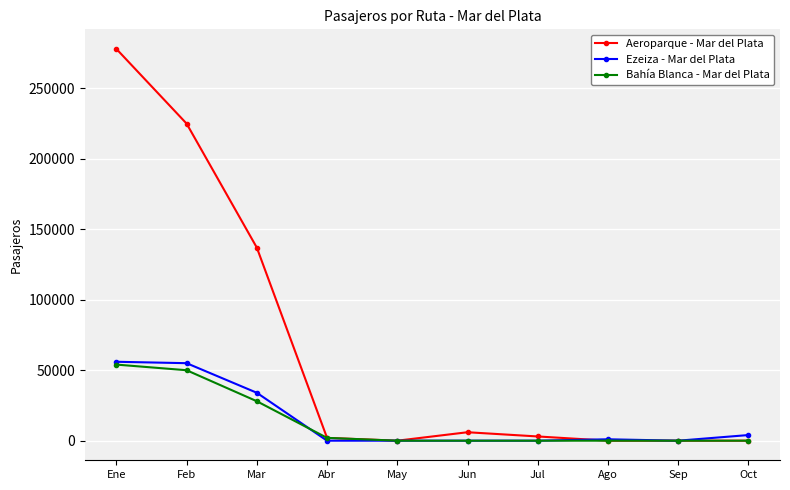

What is the value of the Aeroparque - Mar del Plata point at the 3rd from the left?

137000